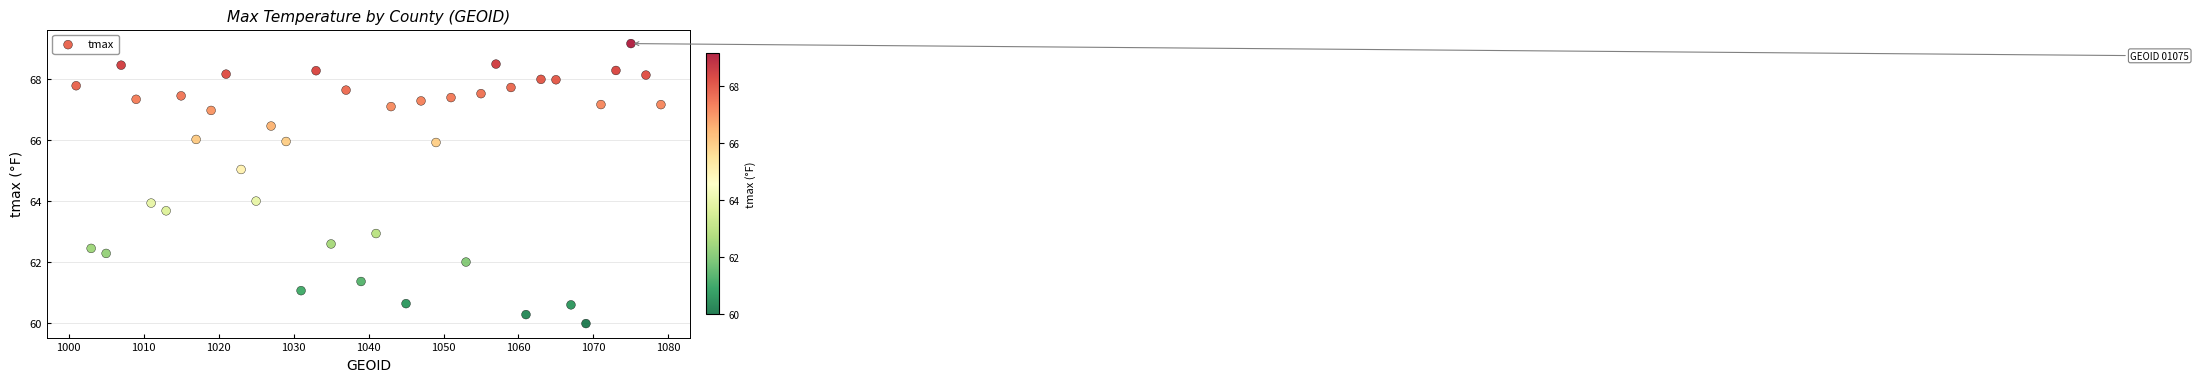

What is the range of Y values (max minus min)?

9.2